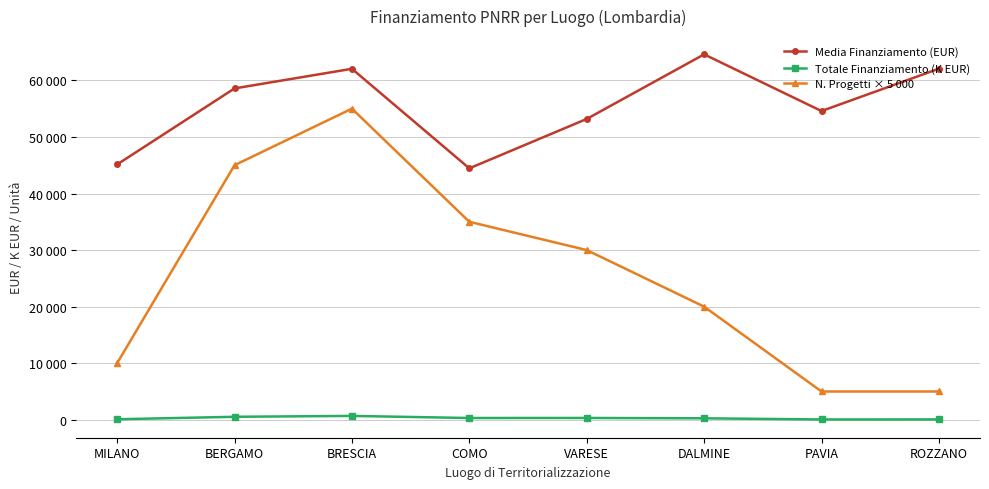

What are all the series names shown in the legend?

Media Finanziamento (EUR), Totale Finanziamento (K EUR), N. Progetti × 5 000